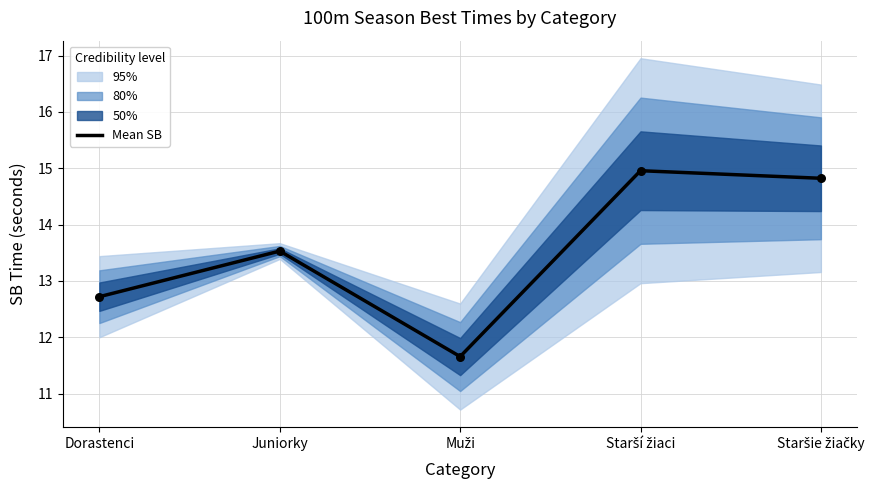

What is the change in value from Muži to Starší žiaci?

+3.3